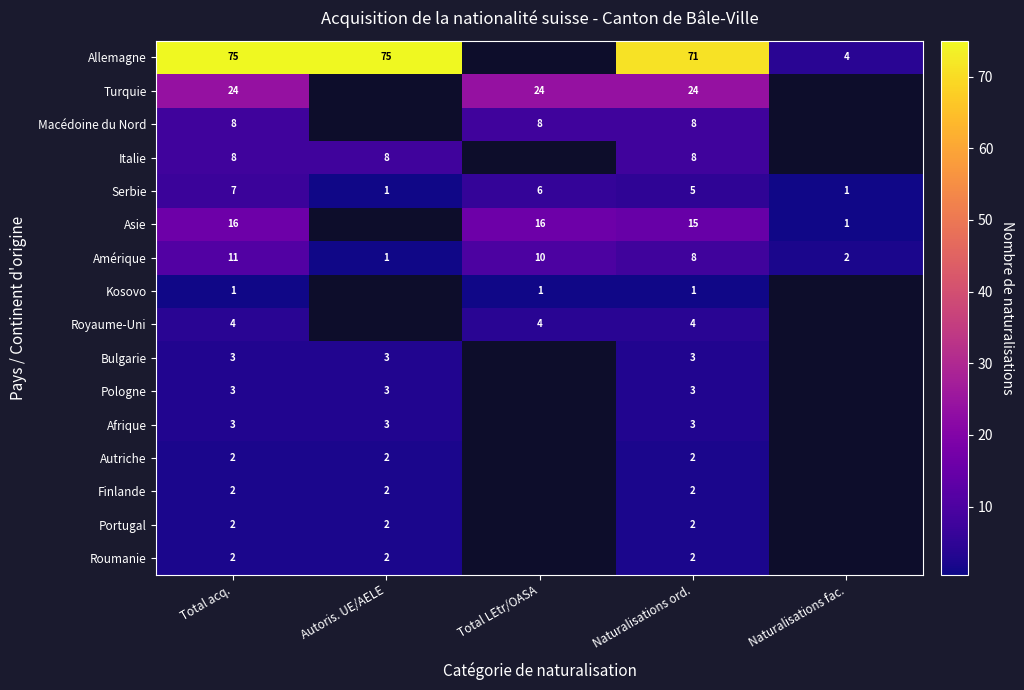

What is the difference between the maximum and minimum values in the Amérique series?

10